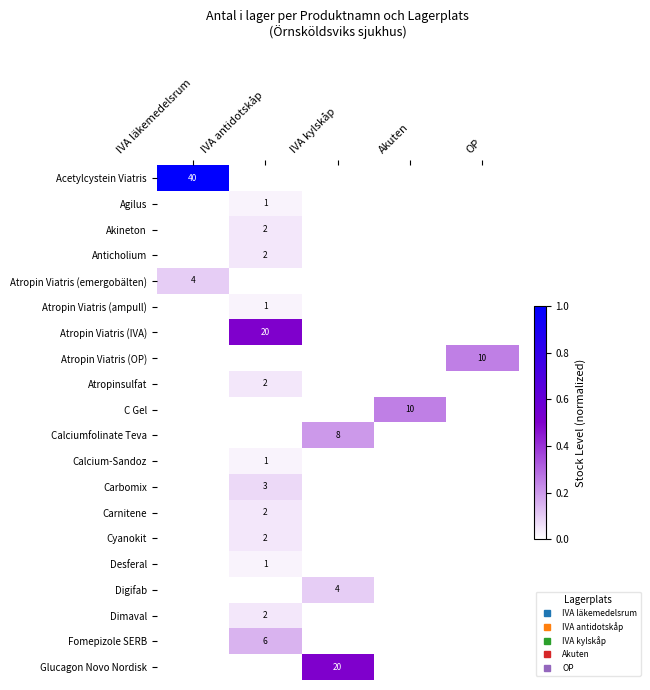

True or false: Fomepizole SERB has a value of 0.1 at IVA kylskåp.

False